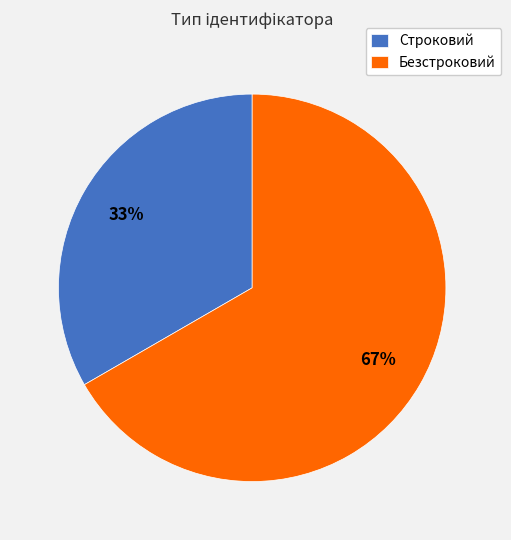

Is it true that Строковий is 20% of the pie?

False